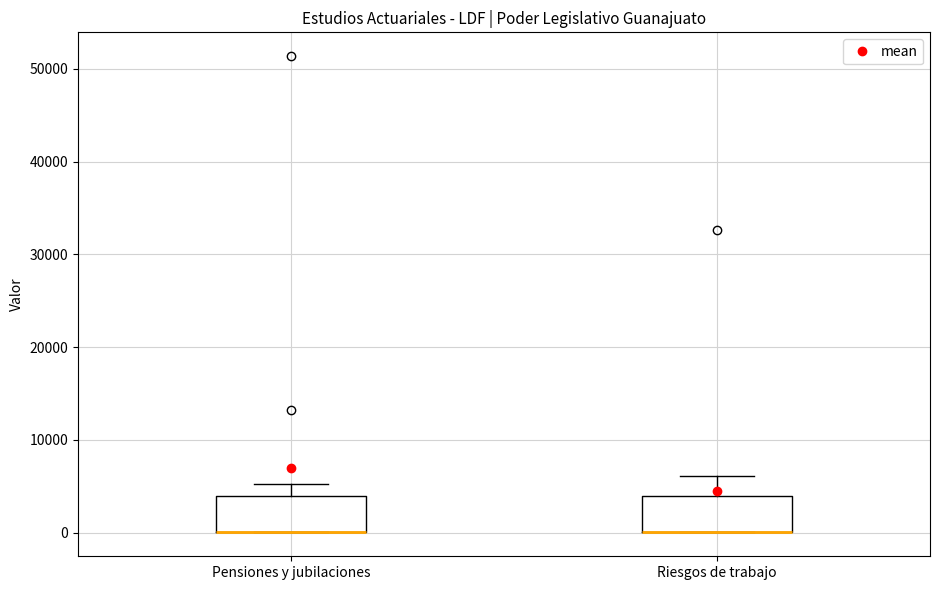

Reading left to right, transcribe this box plot: for each box, give where its median line is, the range the box spans, and where its two whiskers end, as read against the y-axis. The values are not printed on the chart, so give them approximately, as read against the axis.

Pensiones y jubilaciones: median 0 (drawn on the box's lower edge), box 0 to 4000, whiskers 0 to 5000
Riesgos de trabajo: median 0 (drawn on the box's lower edge), box 0 to 4000, whiskers 0 to 6000